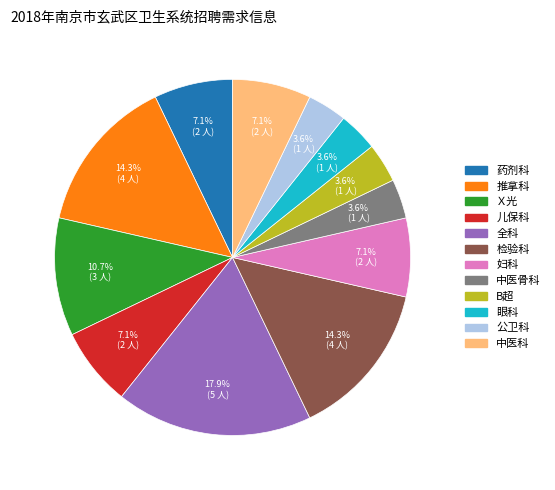

Between 推拿科 and 妇科, which is larger?

推拿科